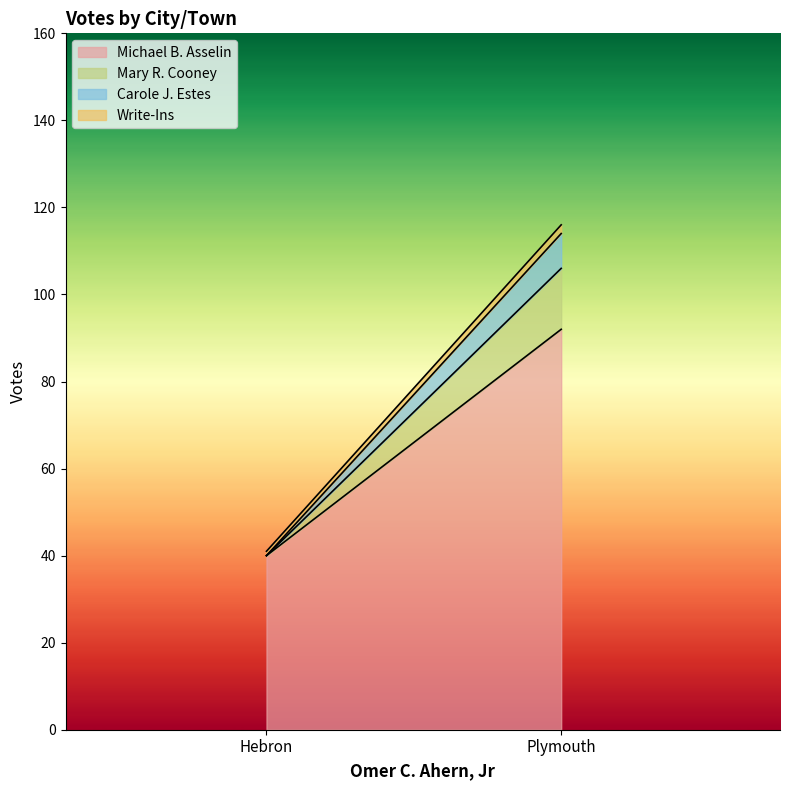

Reading left to right, transcribe all the data shown in this chart.

Michael B. Asselin: Hebron=40	Plymouth=92
Mary R. Cooney: Hebron=0	Plymouth=14
Carole J. Estes: Hebron=0	Plymouth=8
Write-Ins: Hebron=1	Plymouth=2